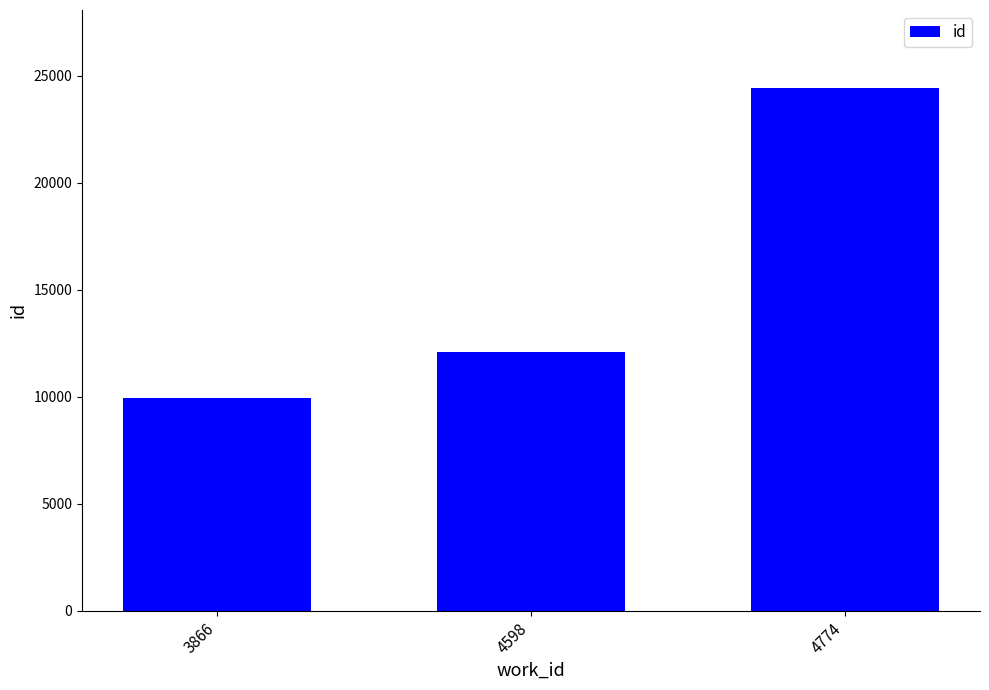

Reading left to right, what are all the values shown in this chart?

3866=9962	4598=12110	4774=24420